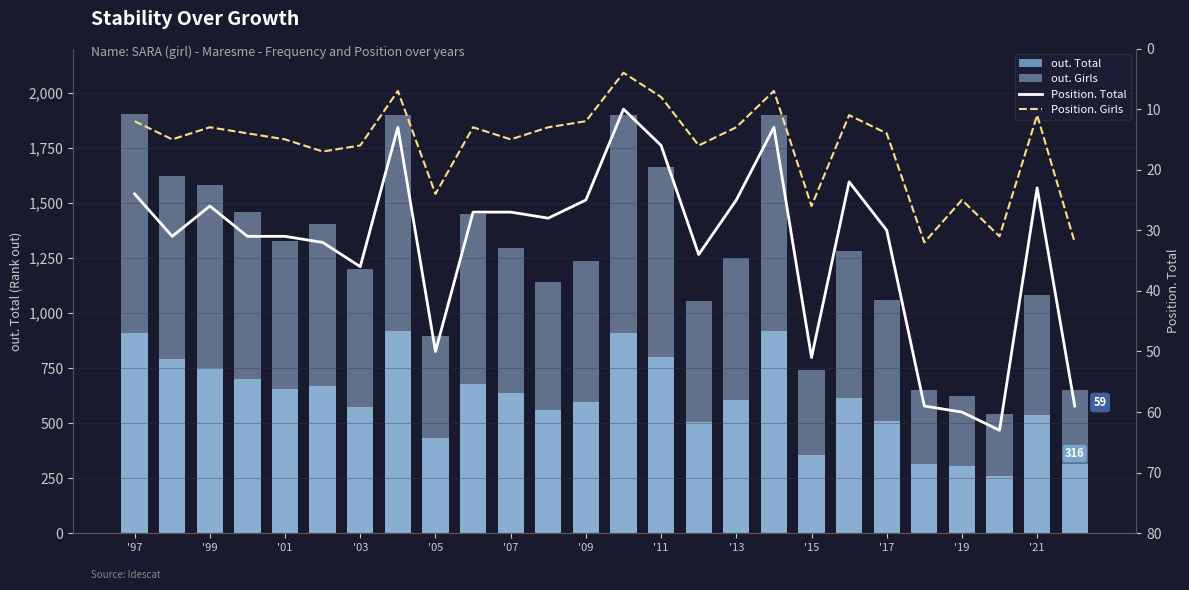

What is the sum of all Position. Girls values?

416